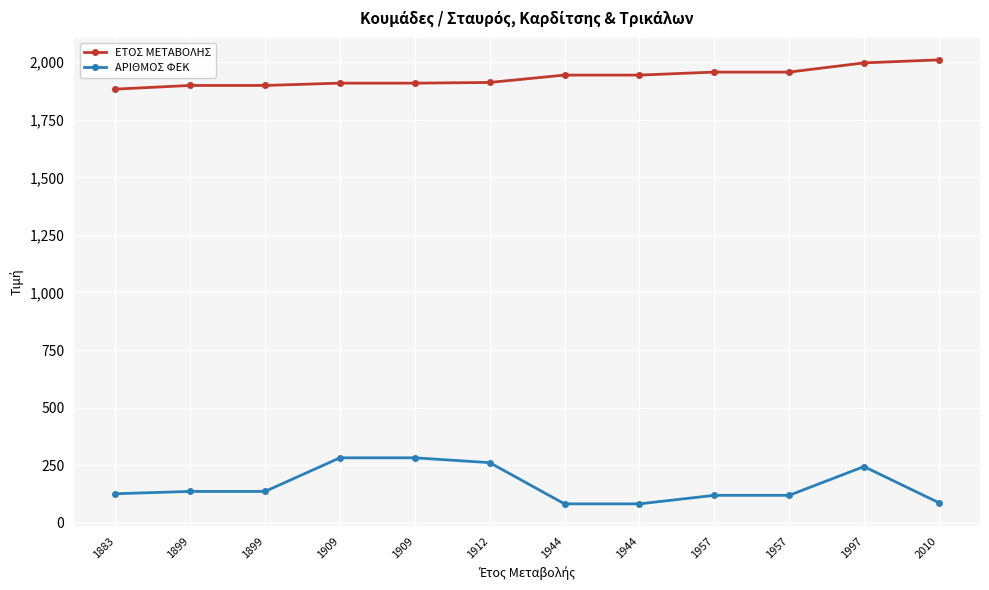

Between 1944 and 1944, which is larger?

1944